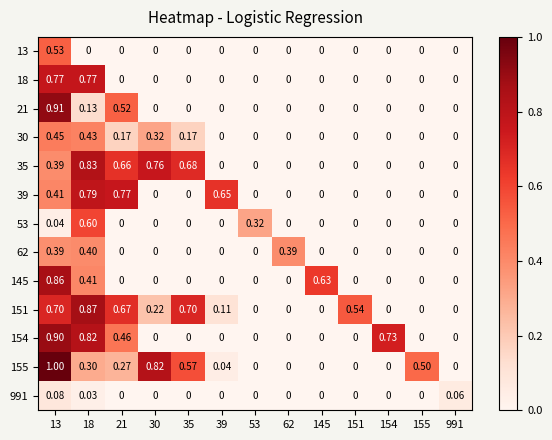

Is the value of 53 at 155 greater than the value of 21 at 13?

No